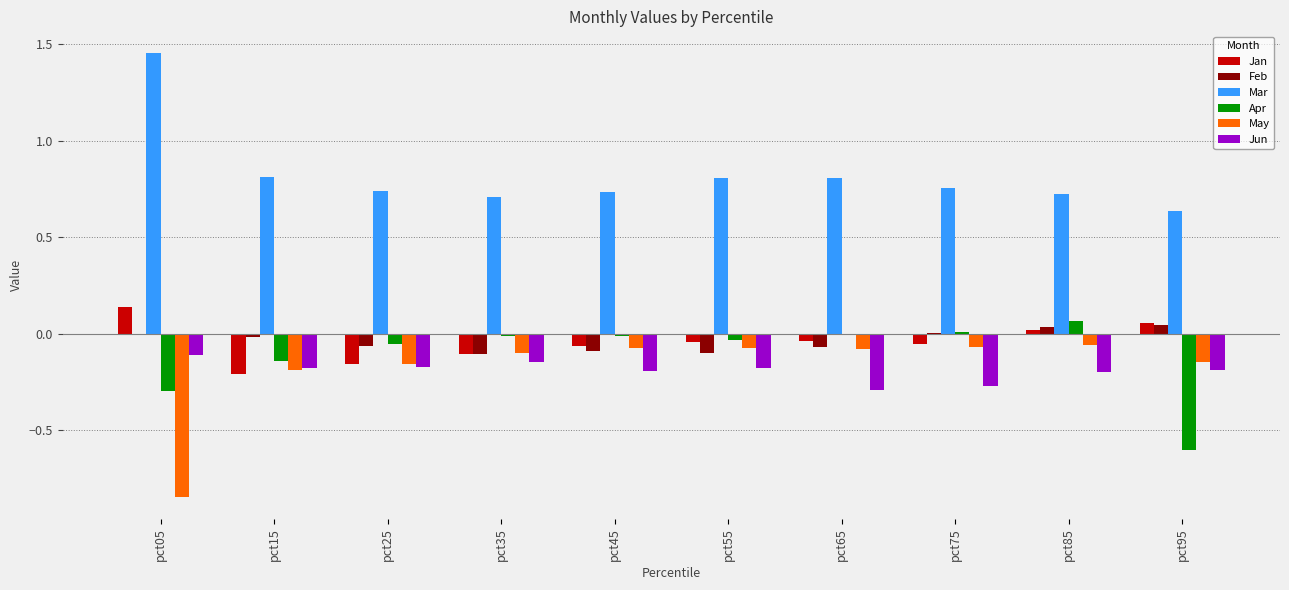

True or false: Feb has a value of -0.0 at pct55.

False